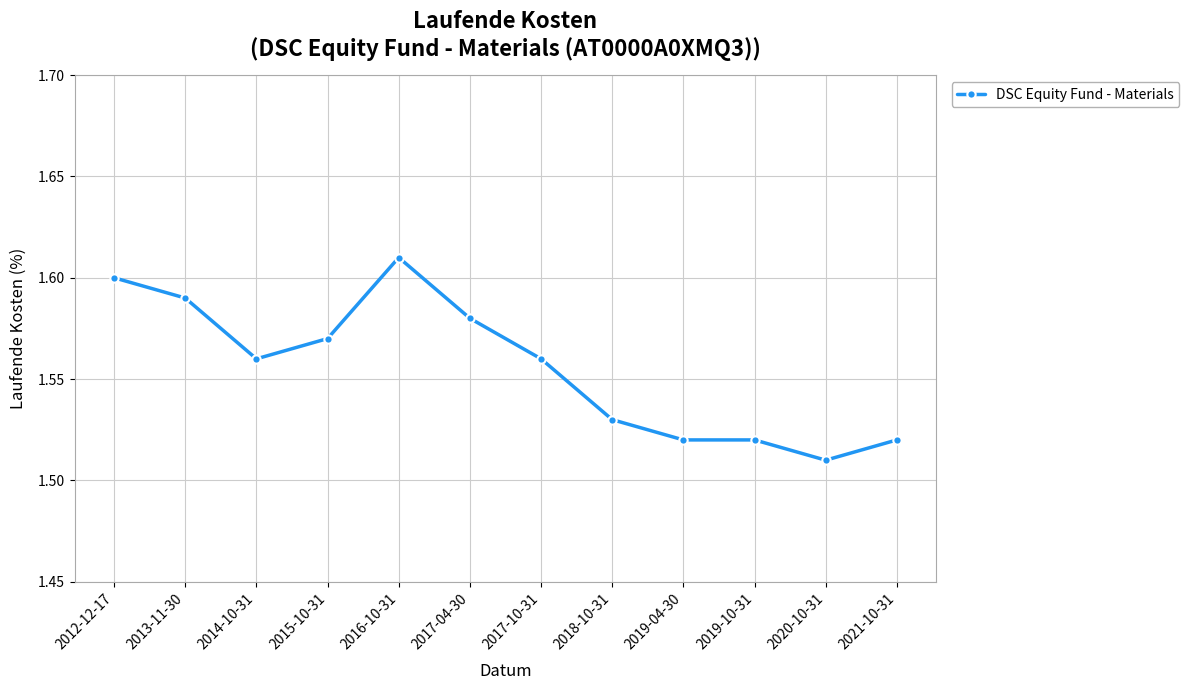

The value at 2019-04-30 is 0.8. True or false?

False